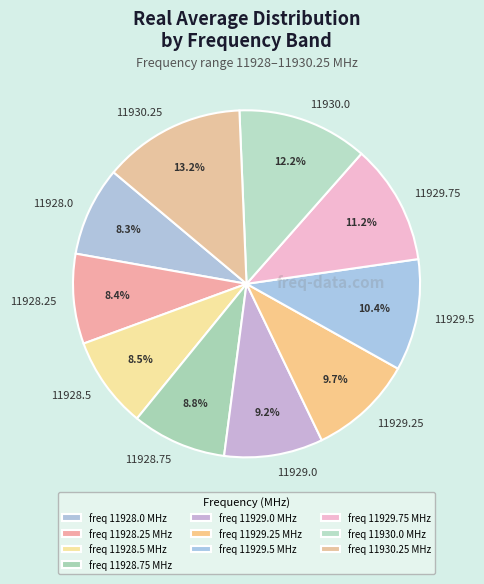

Is the sum of 11930.25 and 11929.5 greater than half?

No